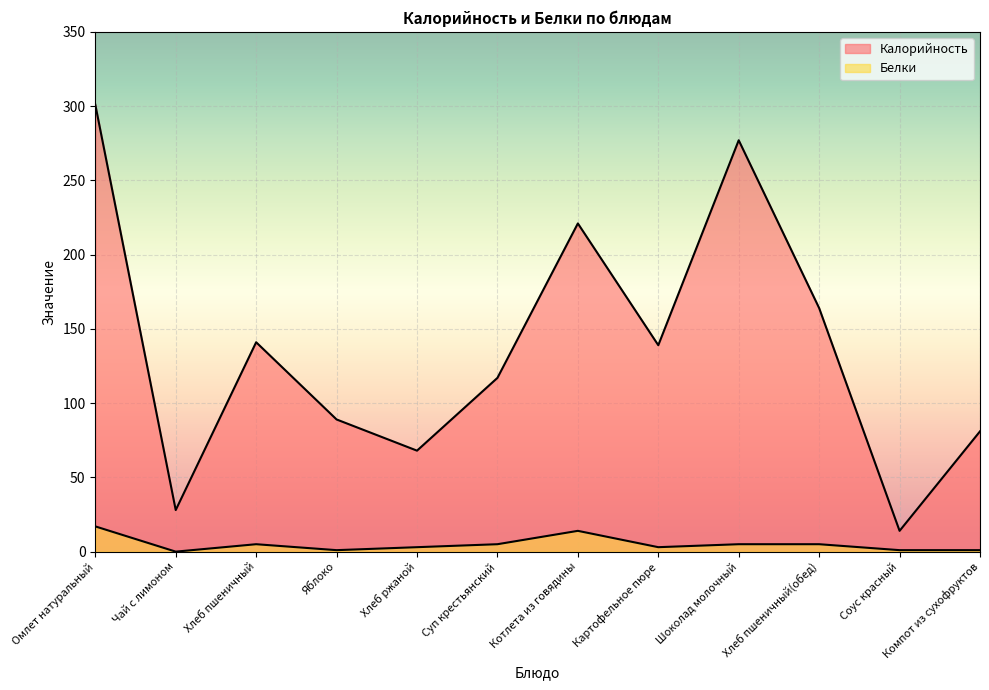

What is the difference between the second highest and minimum values in the Белки series?

14